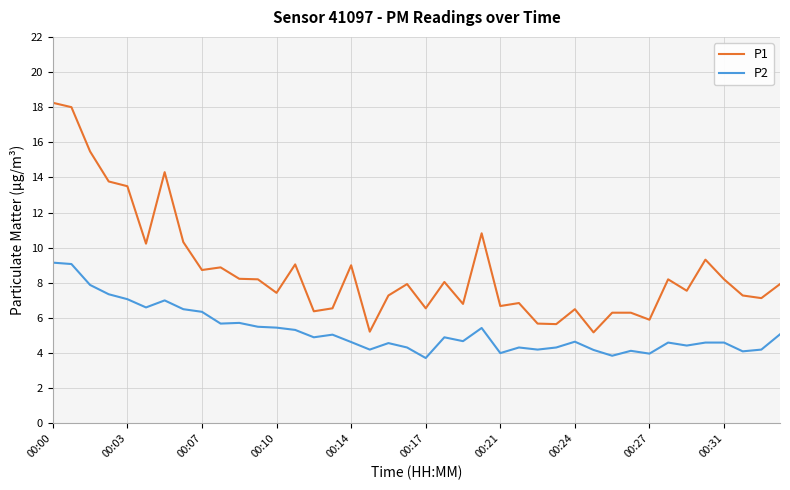

What is the difference between the second highest and minimum values in the P1 series?

12.8